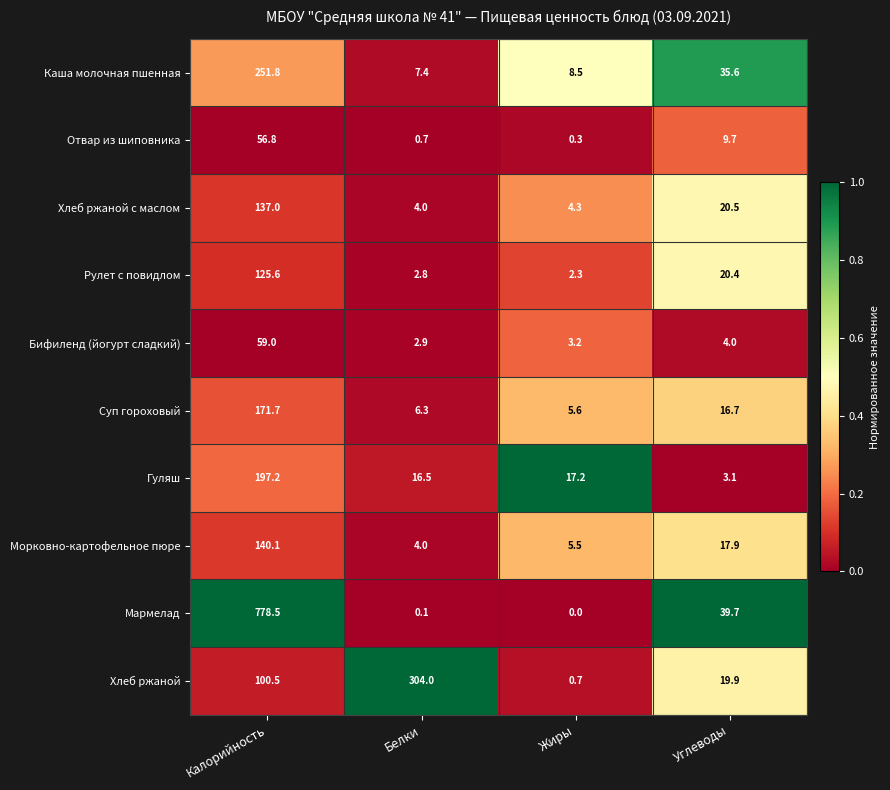

Which series has the widest spread of values?

Мармелад